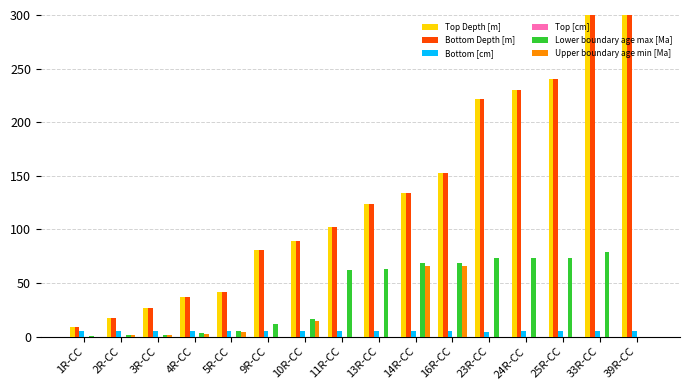

What are all the series names shown in the legend?

Top Depth [m], Bottom Depth [m], Bottom [cm], Top [cm], Lower boundary age max [Ma], Upper boundary age min [Ma]